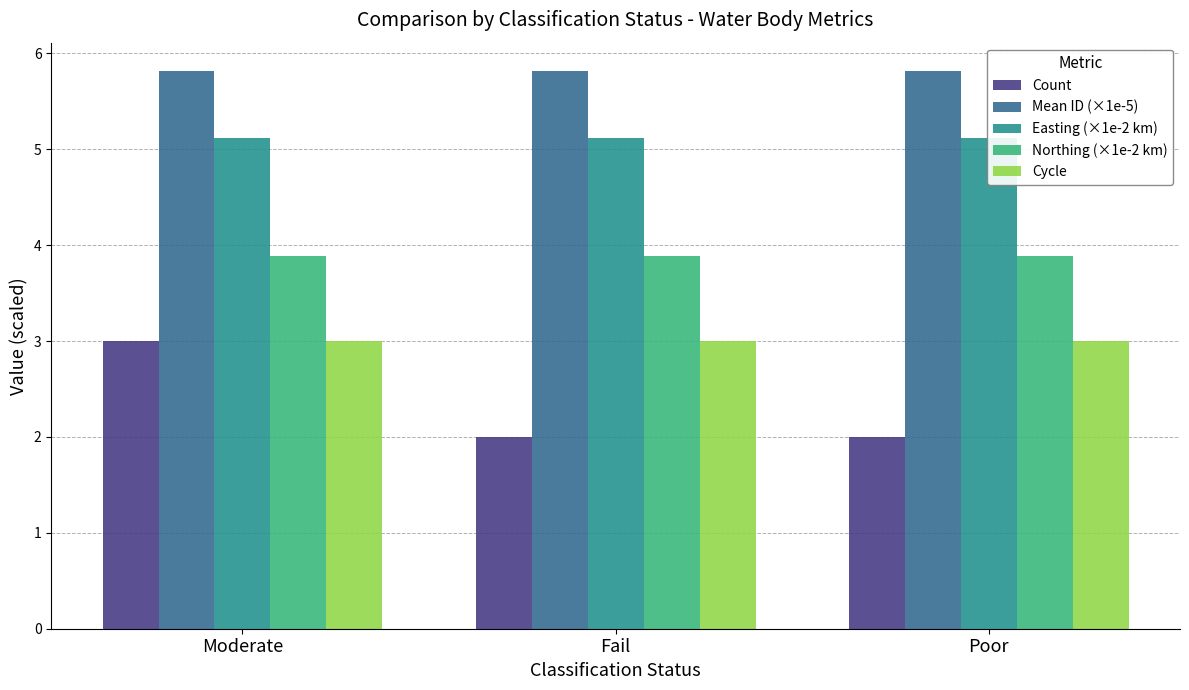

Which has a higher value, Fail or Moderate?

Moderate